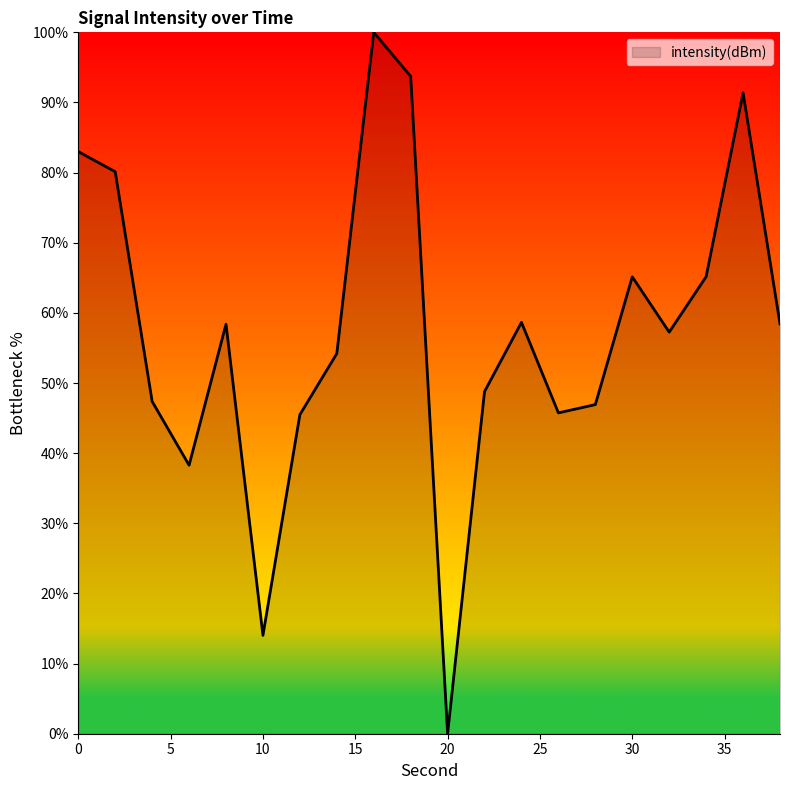

What is the maximum value shown in the chart?

100.0